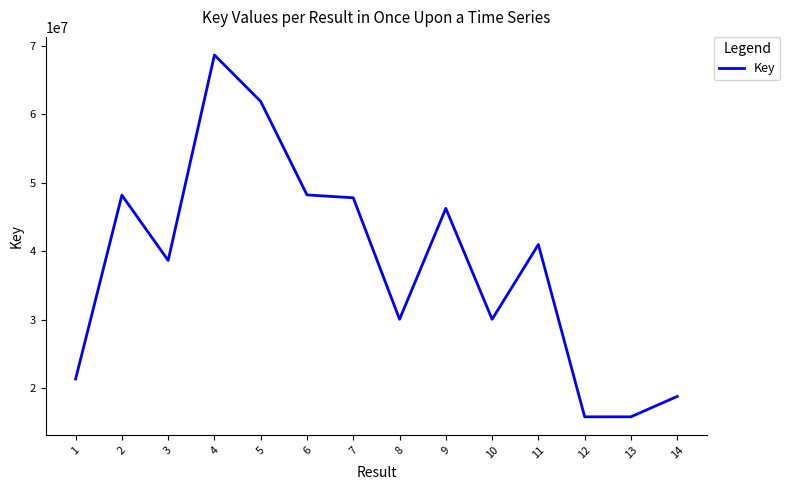

How many lines are shown in the chart?

1